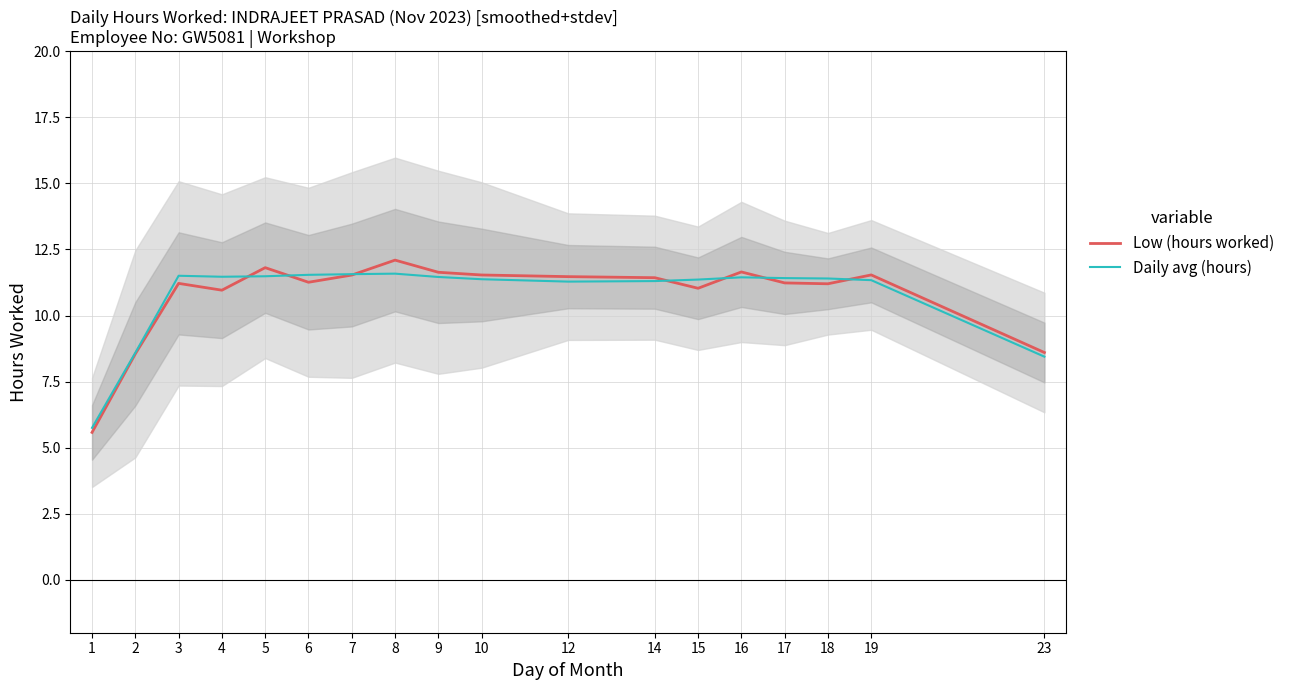

What is the difference between the maximum and minimum values in the Daily avg (hours) series?

5.8